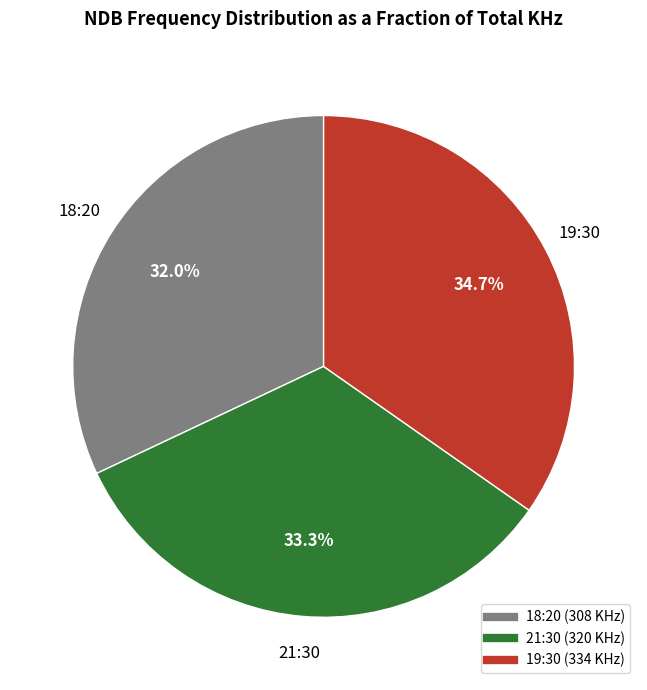

Does 18:20 represent more than half of the total?

No